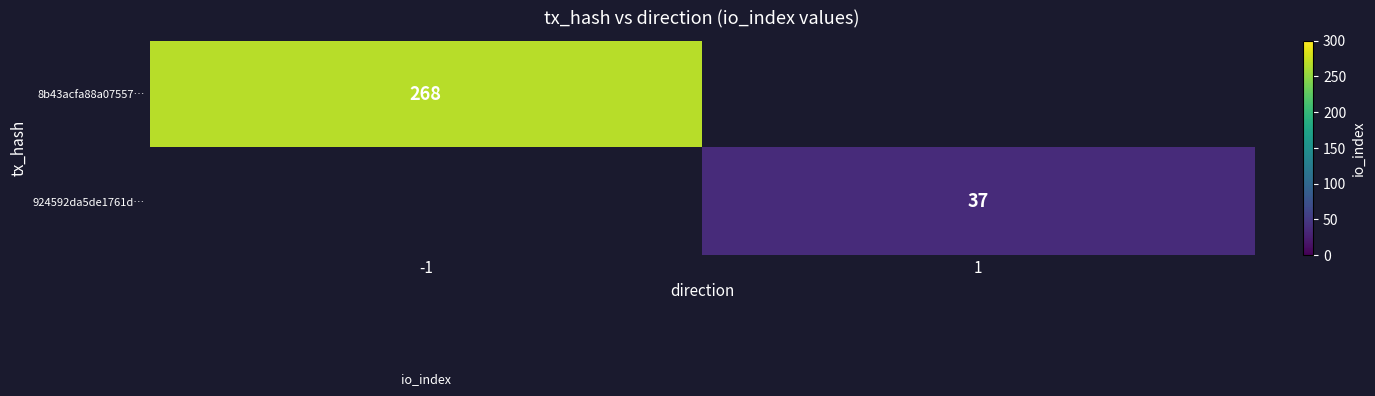

Count the number of data series in this chart.

2